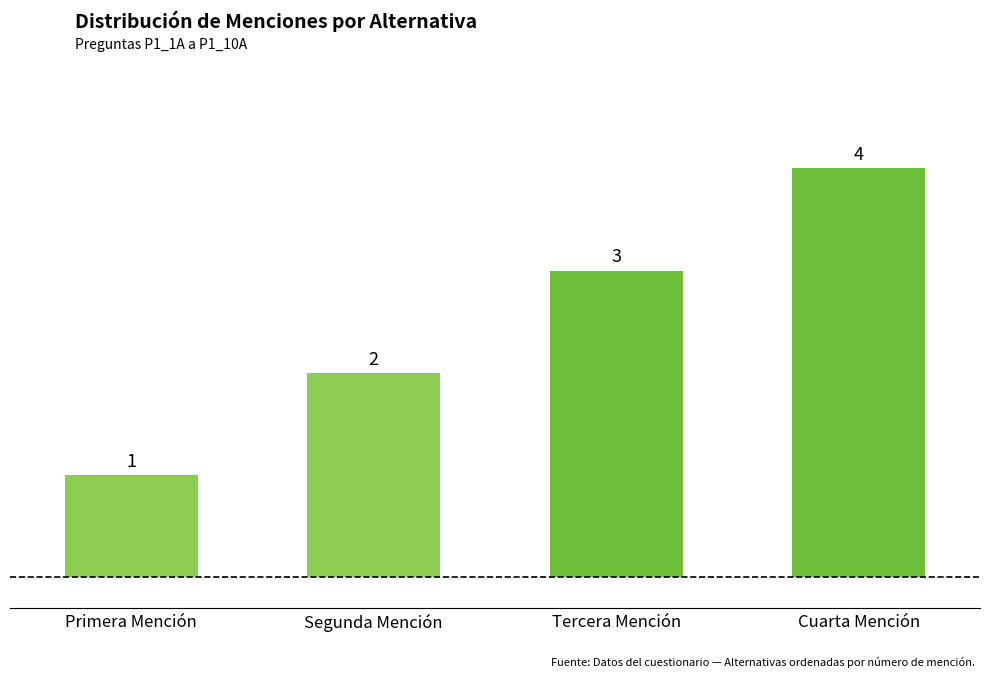

List the labels in order of value, largest first.

Cuarta Mención, Tercera Mención, Segunda Mención, Primera Mención